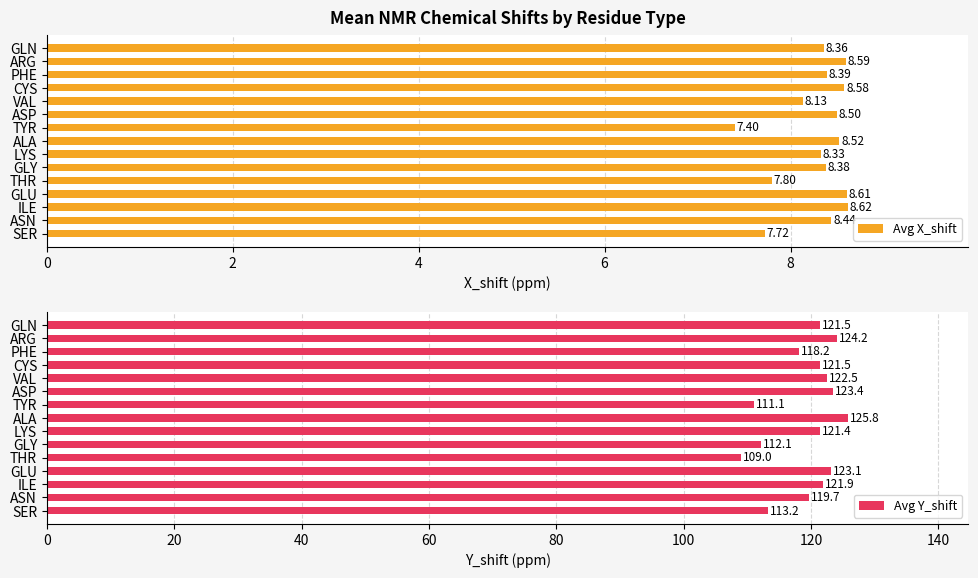

At which label does Avg Y_shift reach its peak?

ALA